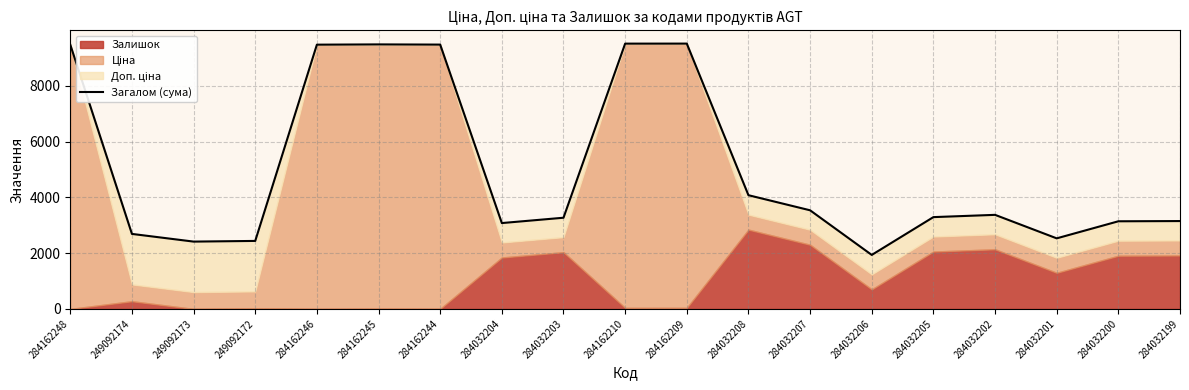

Between 284032206 and 249092174, which is larger?

249092174